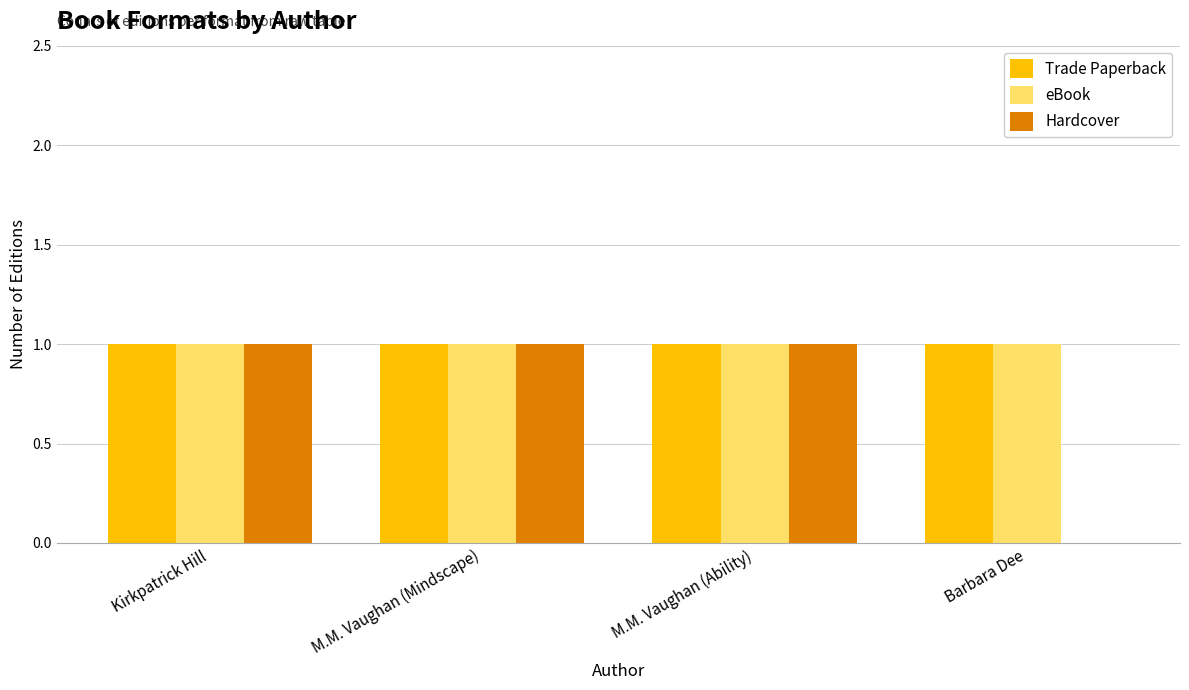

What is the sum of all Trade Paperback values?

4